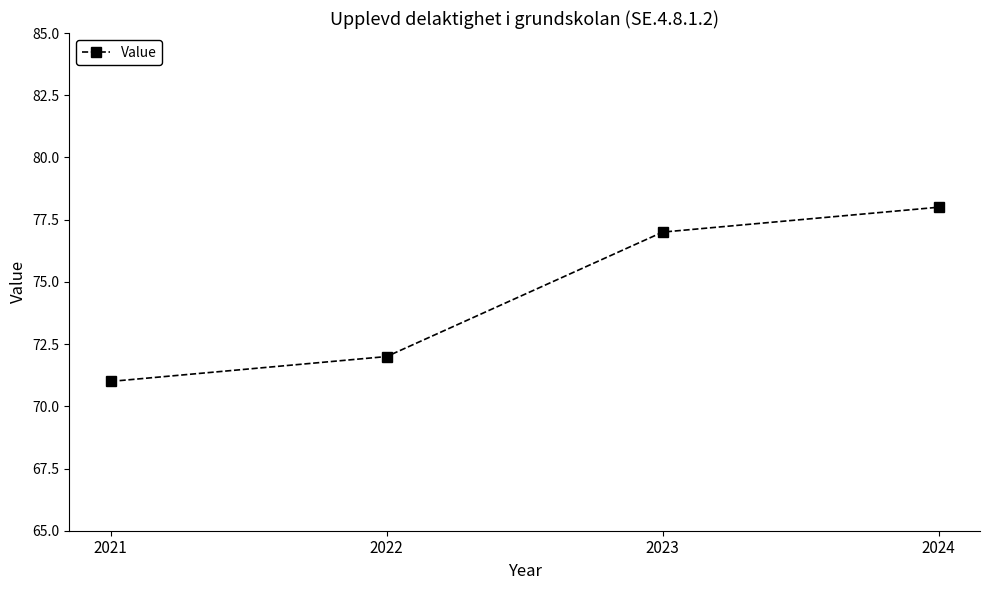

Which label corresponds to the smallest value in the chart?

2021